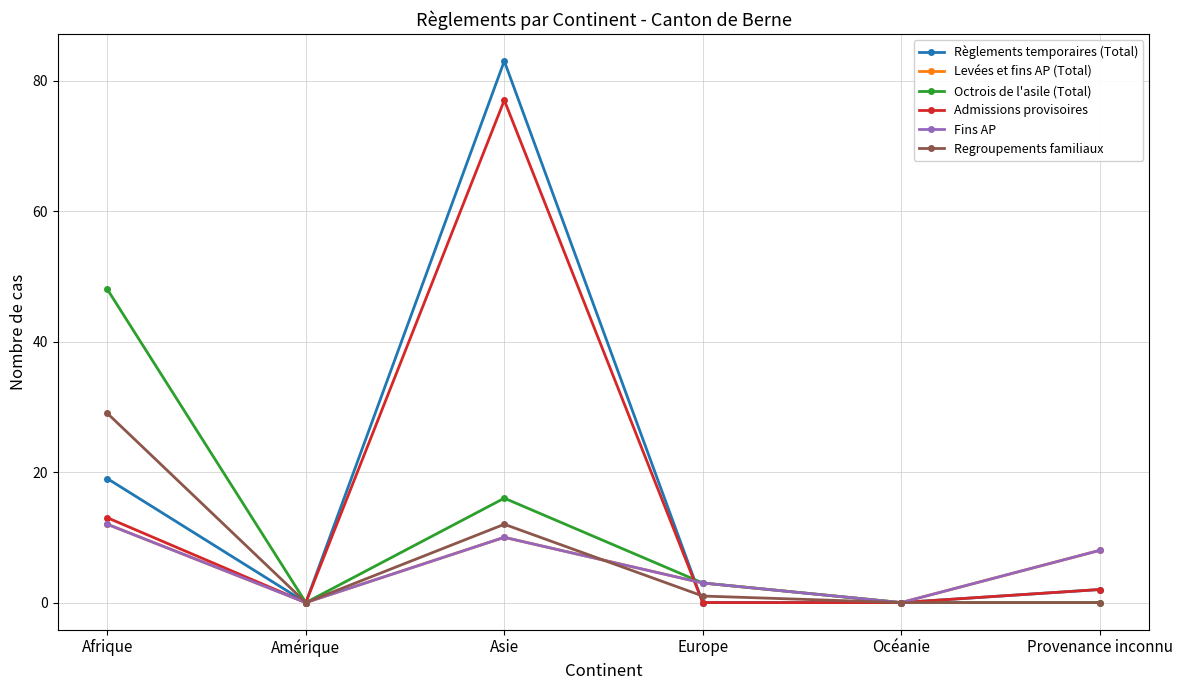

At which label does Levées et fins AP (Total) first exceed 8?

Afrique